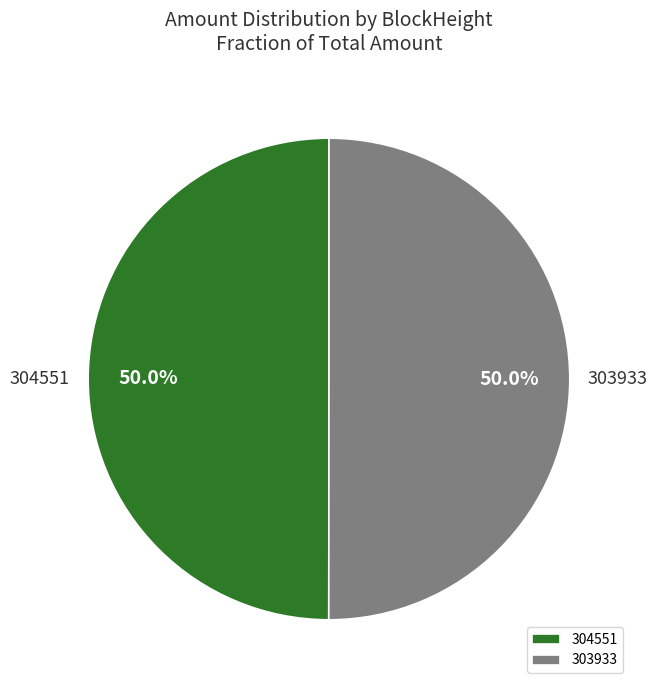

What is the ratio of the value at 303933 to the value at 304551?

1.0